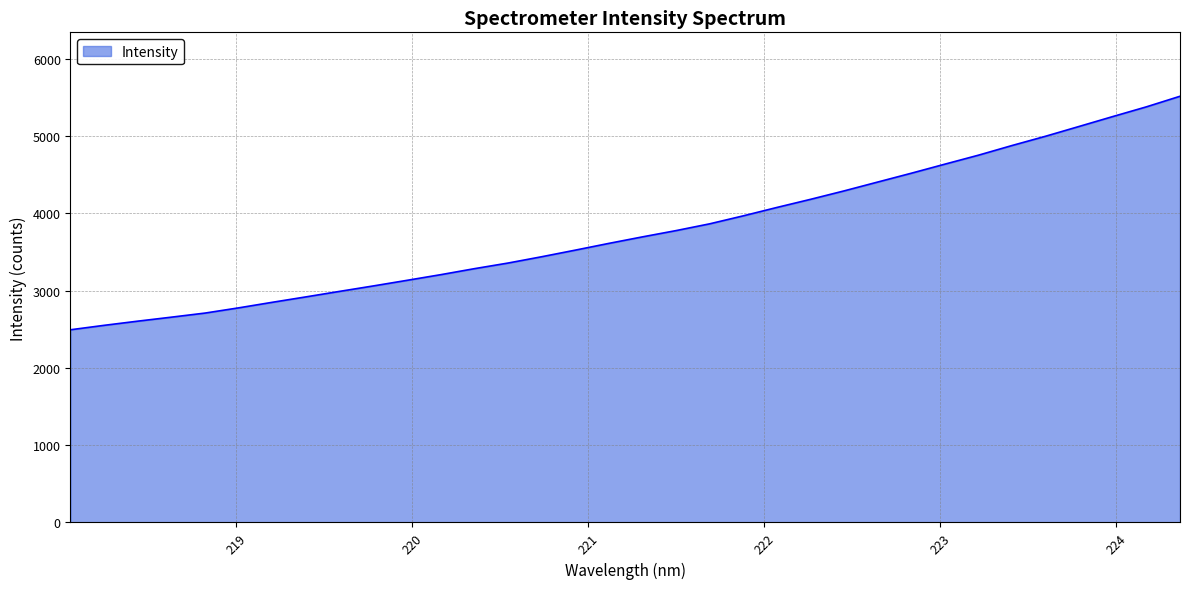

What is the difference between the maximum and minimum values?

3020.3